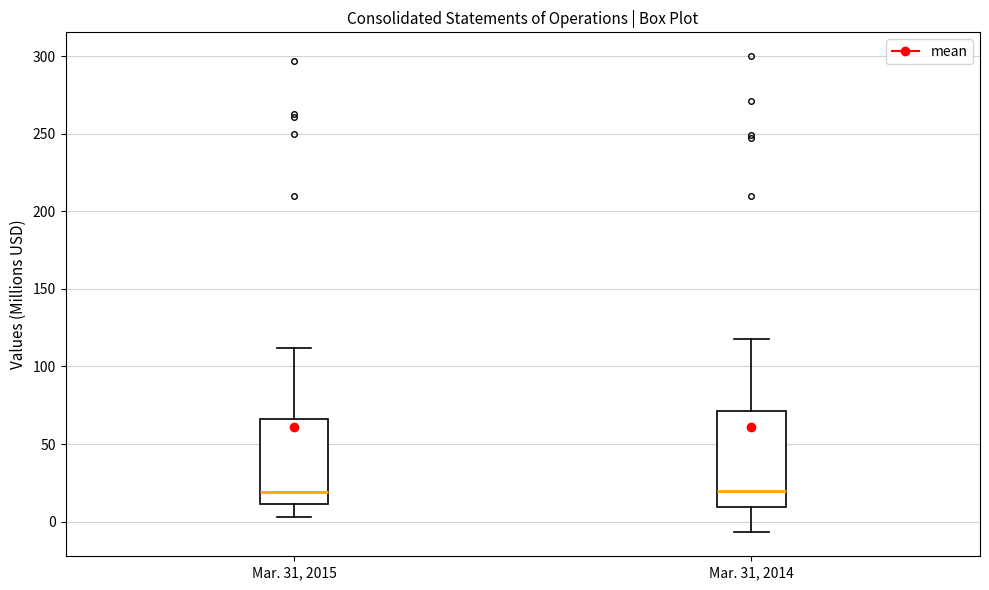

Reading left to right, transcribe this box plot: for each box, give where its median line is, the range the box spans, and where its two whiskers end, as read against the y-axis. The values are not printed on the chart, so give them approximately, as read against the axis.

Mar. 31, 2015: median 20, box 10 to 65, whiskers 5 to 110
Mar. 31, 2014: median 20, box 10 to 70, whiskers -5 to 120